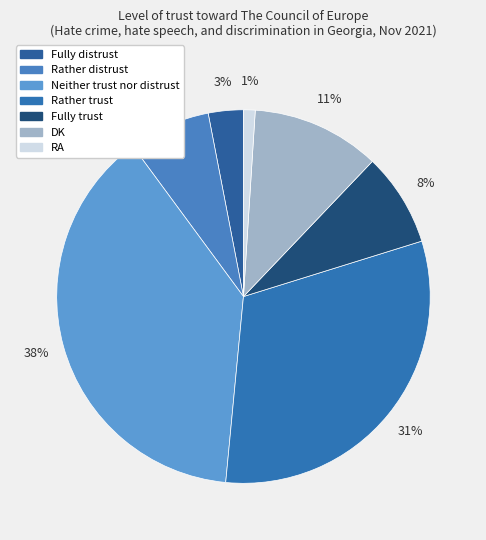

Rank the categories by value from highest to lowest.

Neither trust nor distrust, Rather trust, DK, Fully trust, Rather distrust, Fully distrust, RA